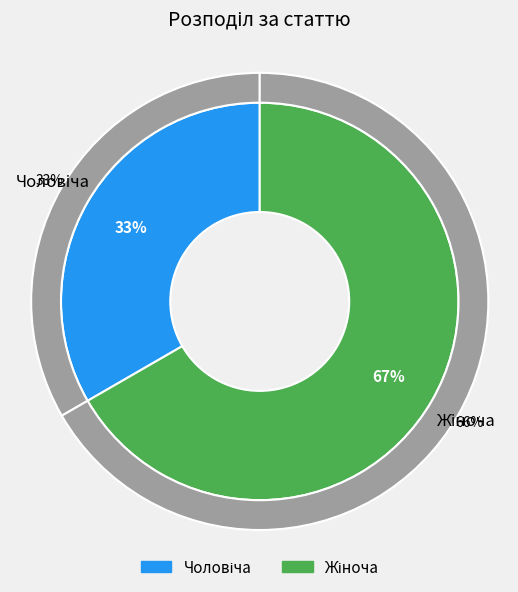

To the nearest percent, what percentage of the pie is Жіноча?

67%